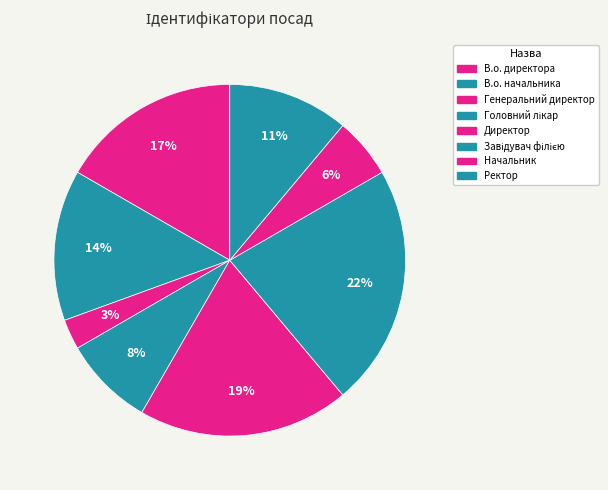

How many slices are in this pie chart?

8